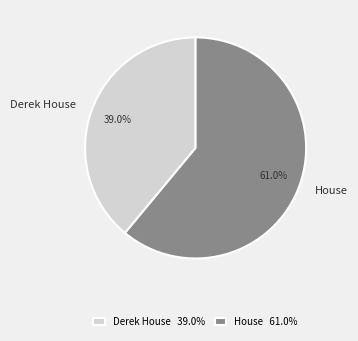

Which slice represents more than half of the pie?

House